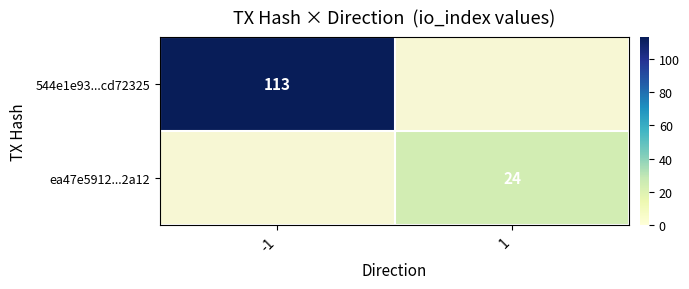

Is it true that ea47e5912...2a12 equals 42 at 1?

False